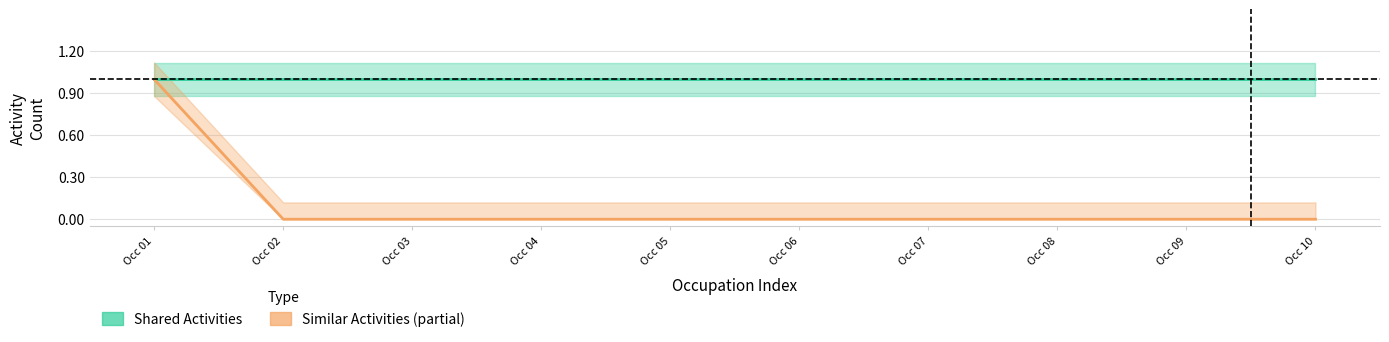

At which label does Similar Activities reach its minimum?

Occ 02